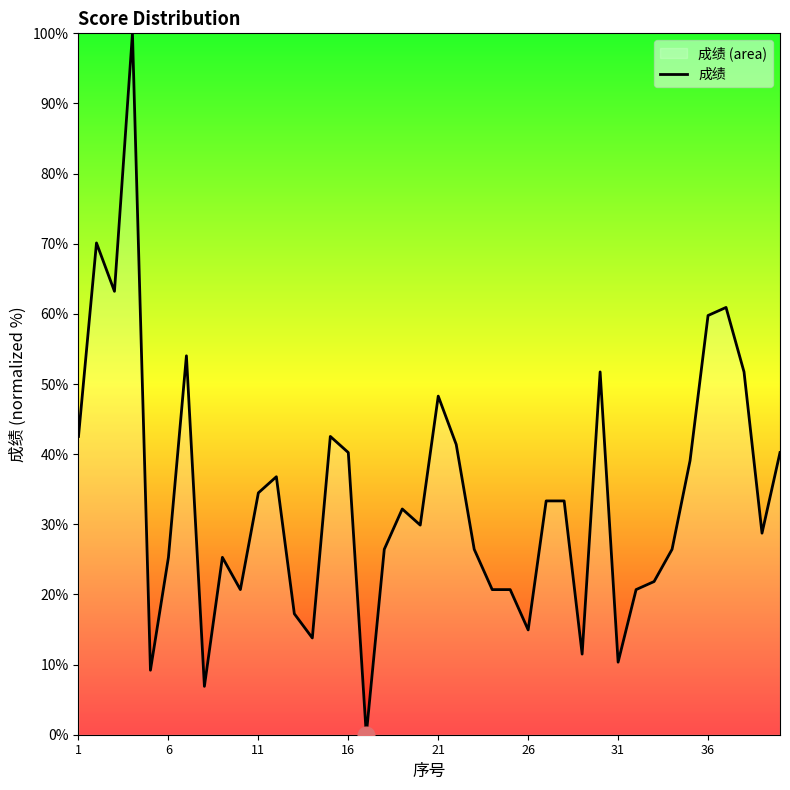

What is the greatest value displayed?

100.0